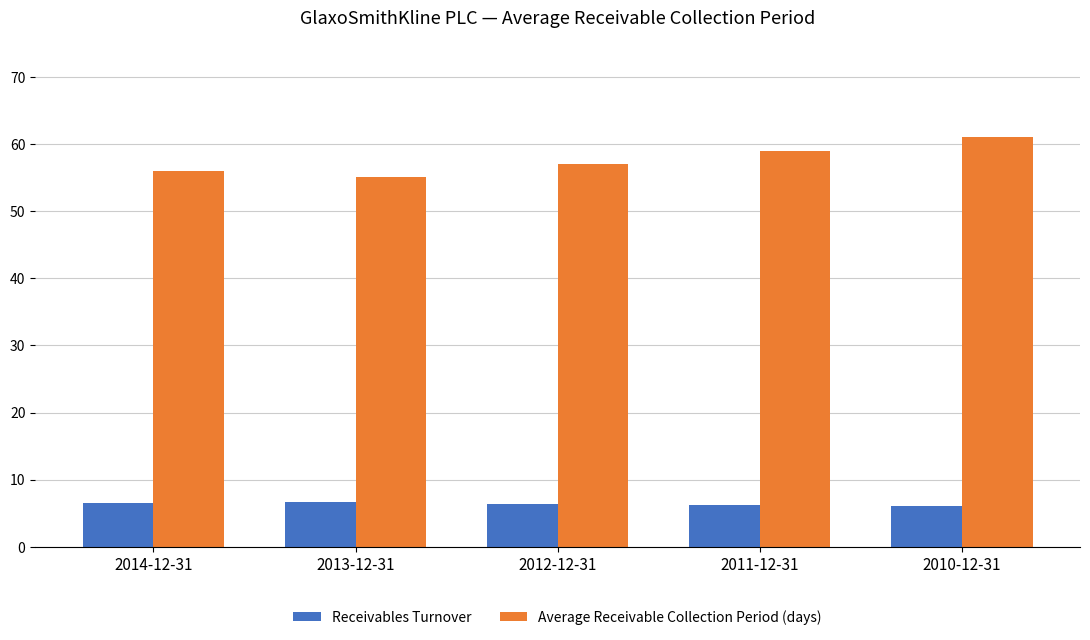

At which category does the chart reach its peak across all series?

2010-12-31